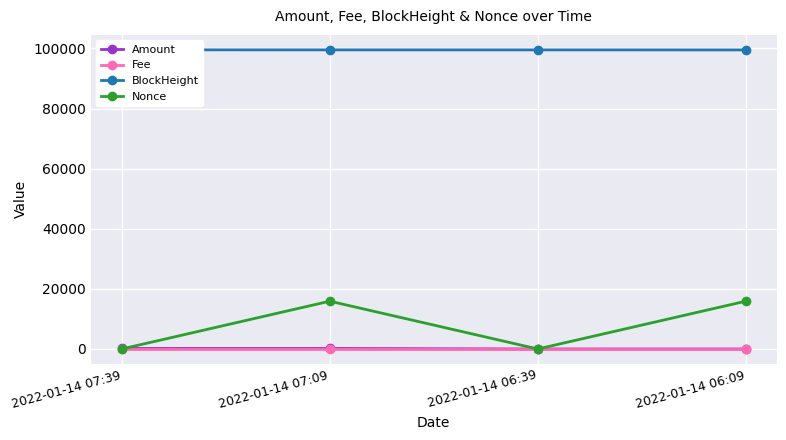

Reading left to right, what are all the values shown in this chart?

Amount: 2022-01-14 07:39=170.3	2022-01-14 07:09=170.3	2022-01-14 06:39=1.0	2022-01-14 06:09=2.0
Fee: 2022-01-14 07:39=0.0	2022-01-14 07:09=0.0	2022-01-14 06:39=0.0	2022-01-14 06:09=0.0
BlockHeight: 2022-01-14 07:39=99522.0	2022-01-14 07:09=99513.0	2022-01-14 06:39=99505.0	2022-01-14 06:09=99497.0
Nonce: 2022-01-14 07:39=1.0	2022-01-14 07:09=15903.0	2022-01-14 06:39=0.0	2022-01-14 06:09=15902.0